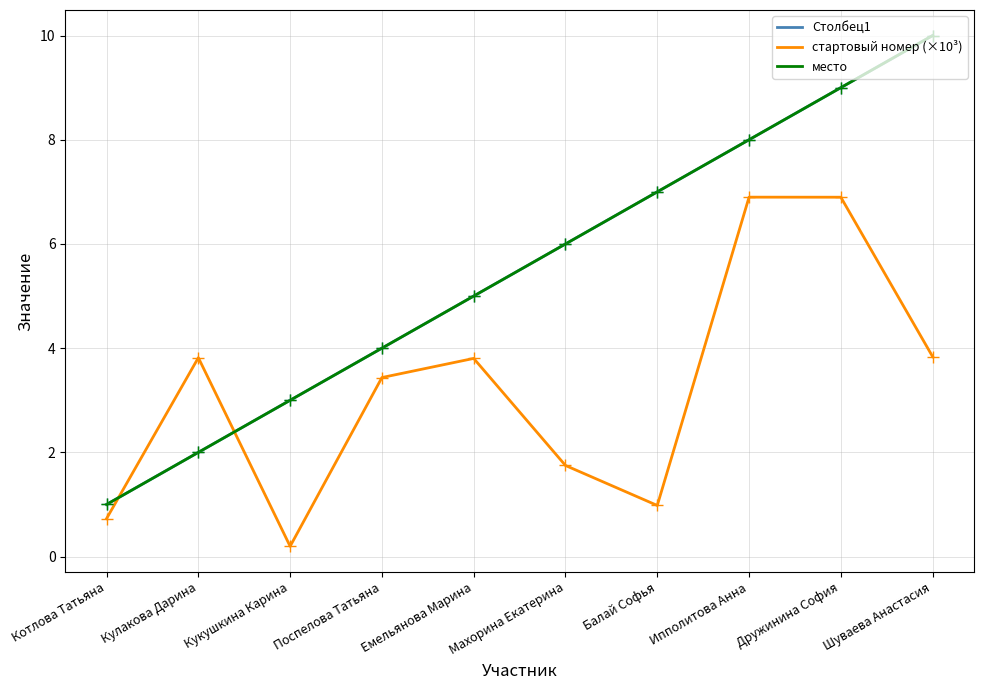

Between Емельянова Марина and Кукушкина Карина, which is larger?

Емельянова Марина